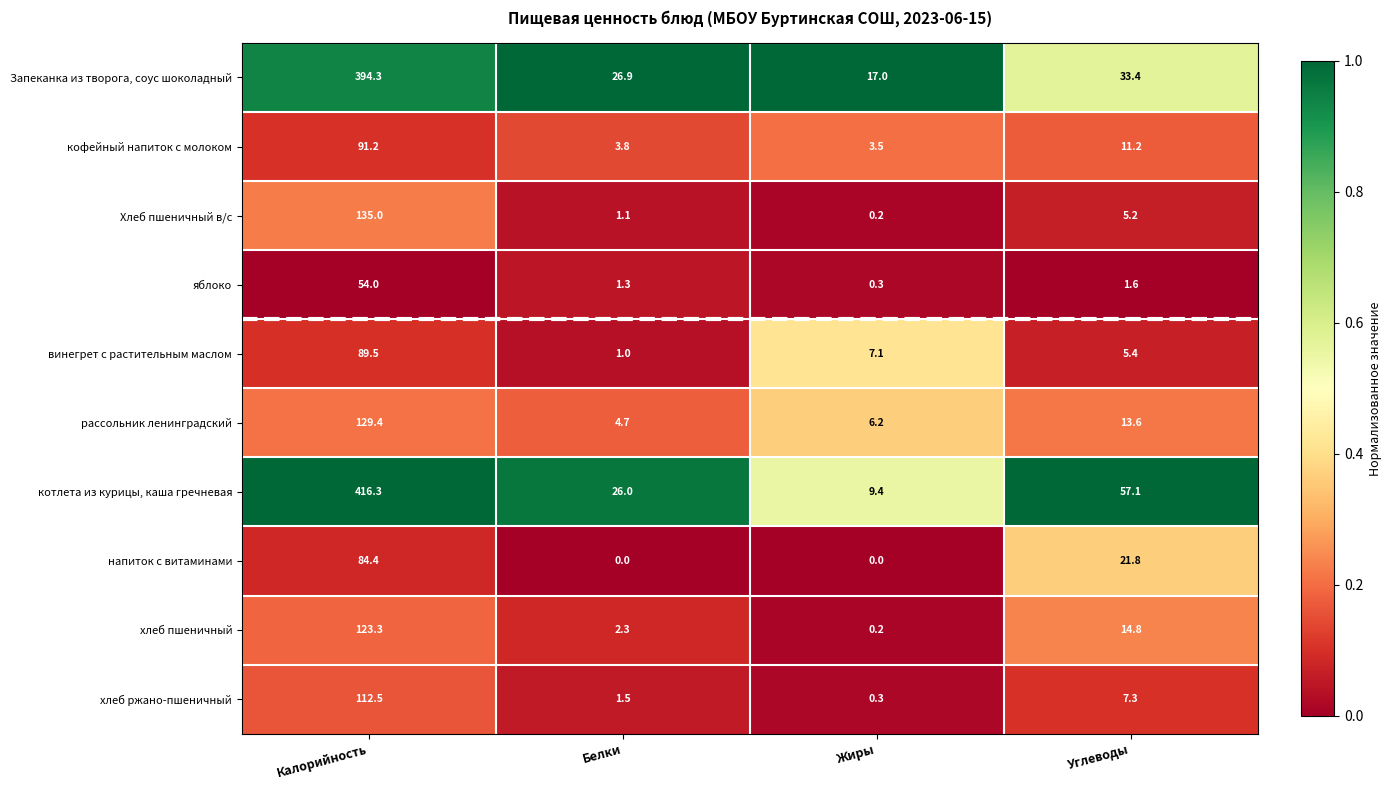

At which category does the chart reach its peak across all series?

Калорийность